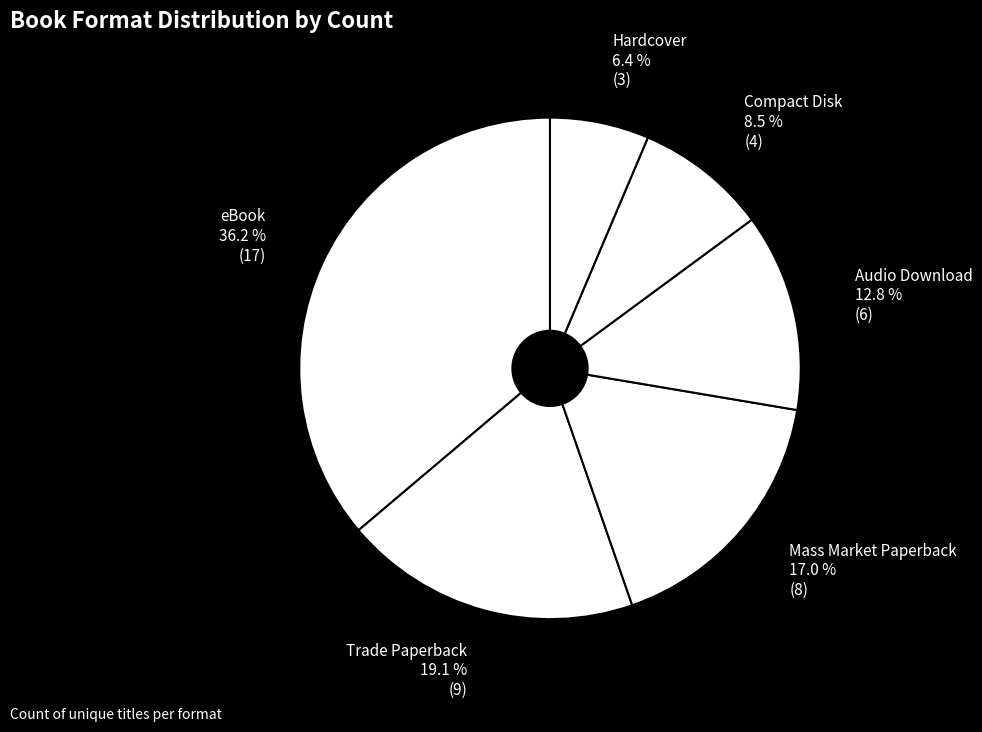

What is the ratio of the value at eBook to the value at Mass Market Paperback?

2.1